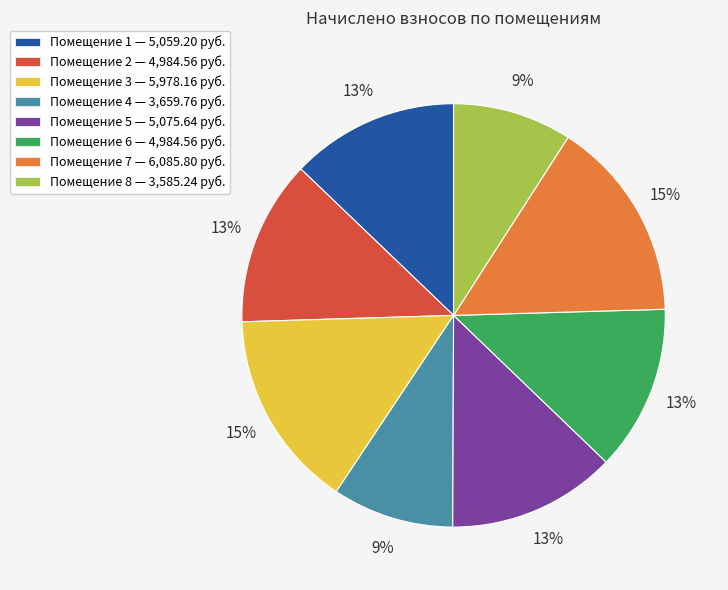

How many segments does this pie chart have?

8